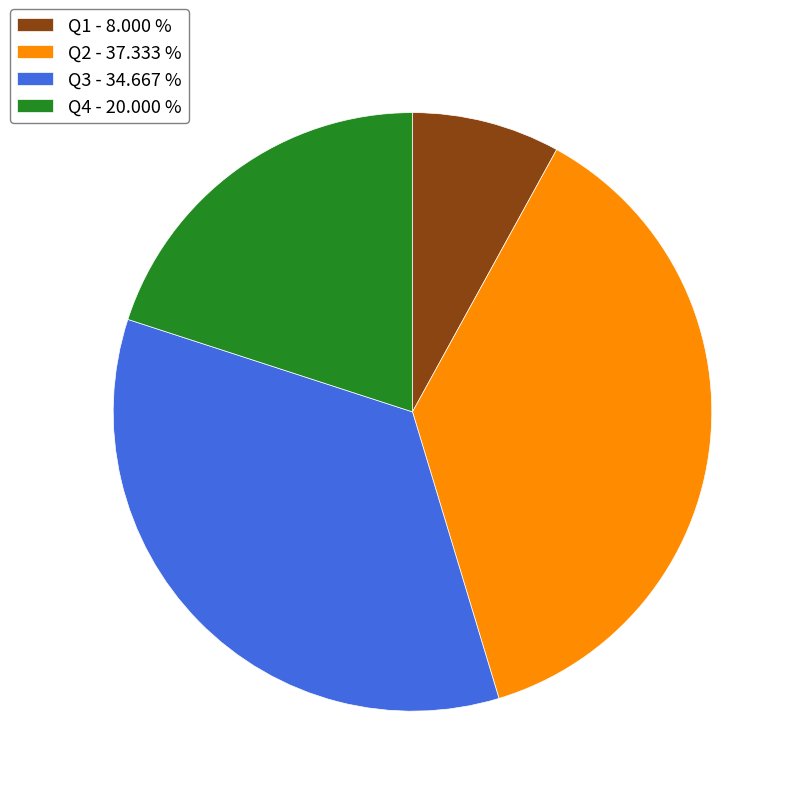

Rank the categories by value from lowest to highest.

Q1, Q4, Q3, Q2